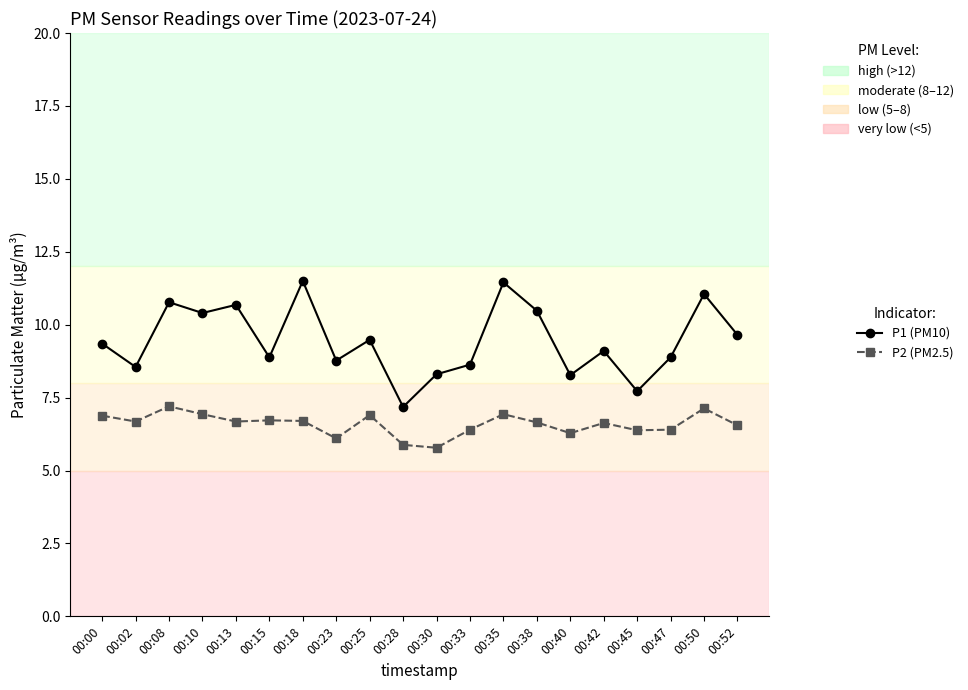

What is the difference between the maximum and minimum values in the P1 (PM10) series?

4.3